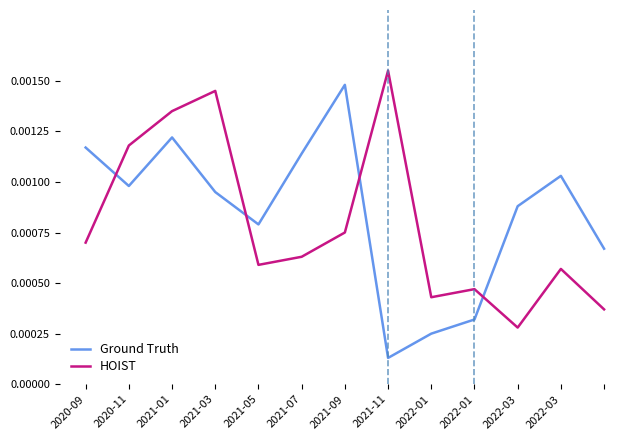

Which series has the largest total across all categories?

Ground Truth